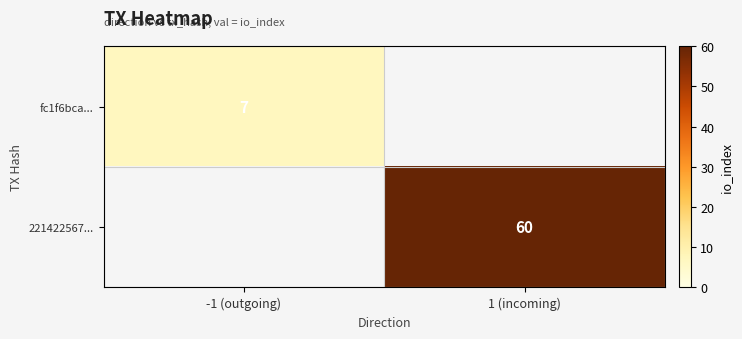

The value of 221422567... at 1 (incoming) is 85. True or false?

False